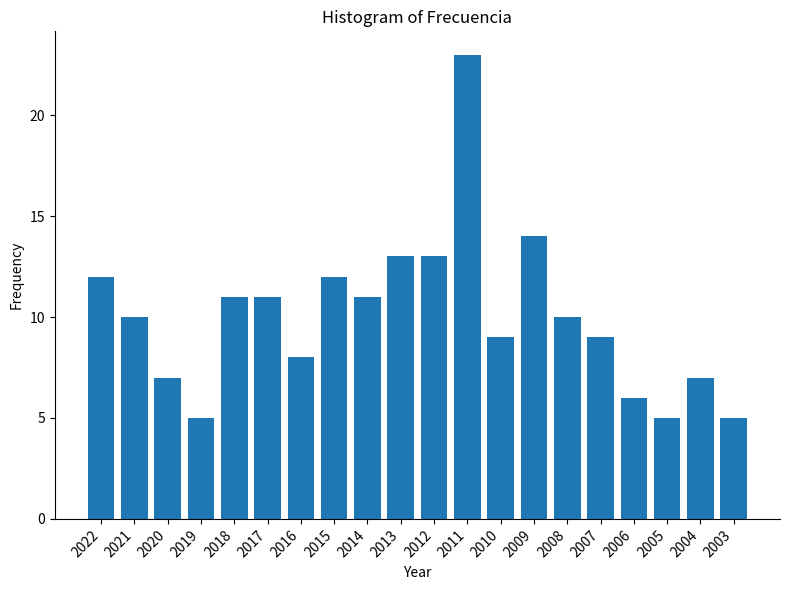

Is it true that the value at 2017 is 11?

True